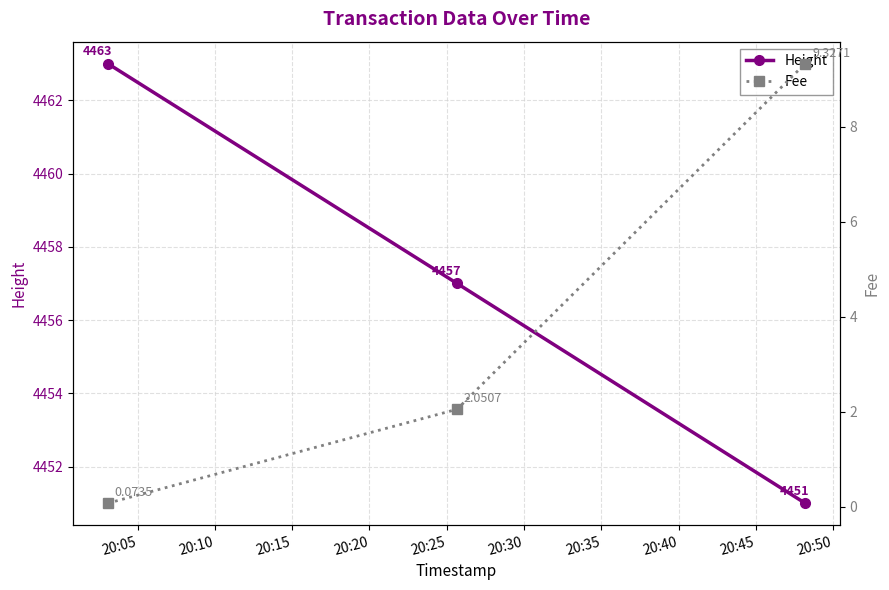

Is this an area chart (filled region under the line)?

No